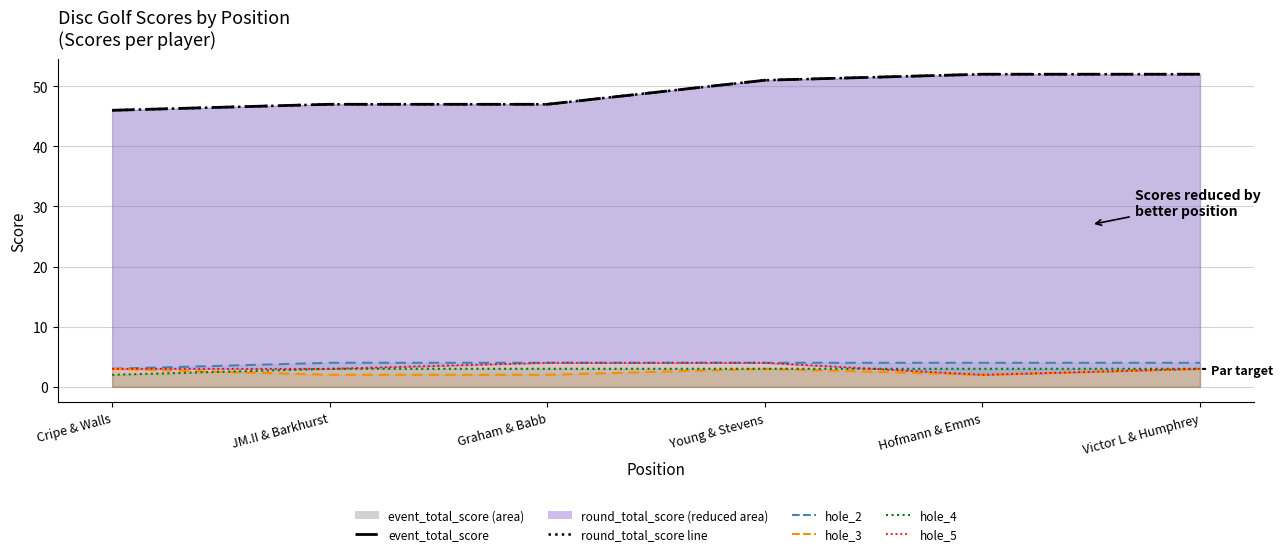

What is the sum of all hole_2 line values?

23